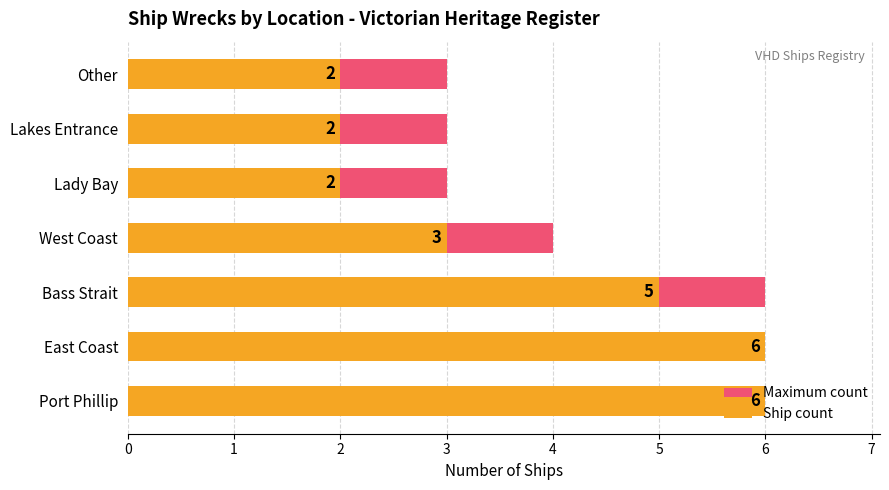

Is the value of Ship count at East Coast greater than the value of Maximum count at Lakes Entrance?

Yes